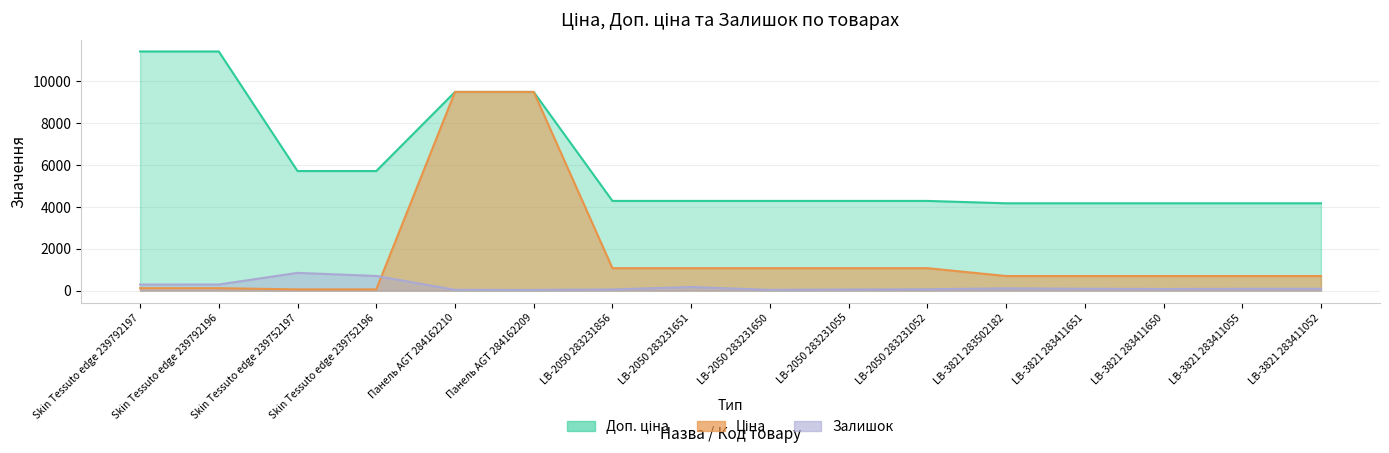

The value of Доп. ціна at LB-2050 283231055 is 4279.1. True or false?

True